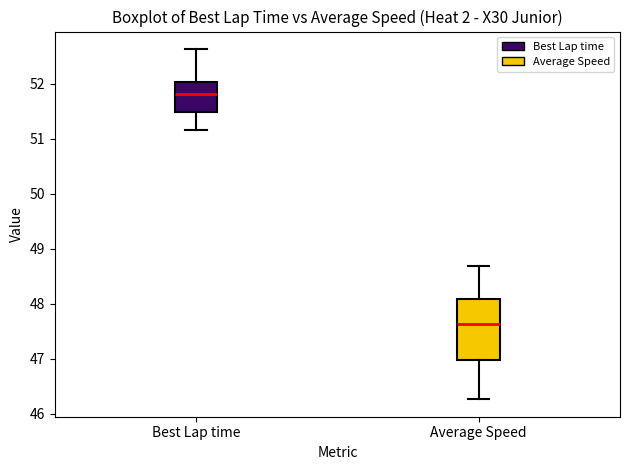

Reading left to right, read every box against the y-axis: the position of its median line, the range the box covers, and the ends of its whiskers. The values are not printed on the chart, so give them approximately, as read against the axis.

Best Lap time: median 51.8, box 51.5 to 52.0, whiskers 51.2 to 52.6
Average Speed: median 47.6, box 47.0 to 48.1, whiskers 46.3 to 48.7